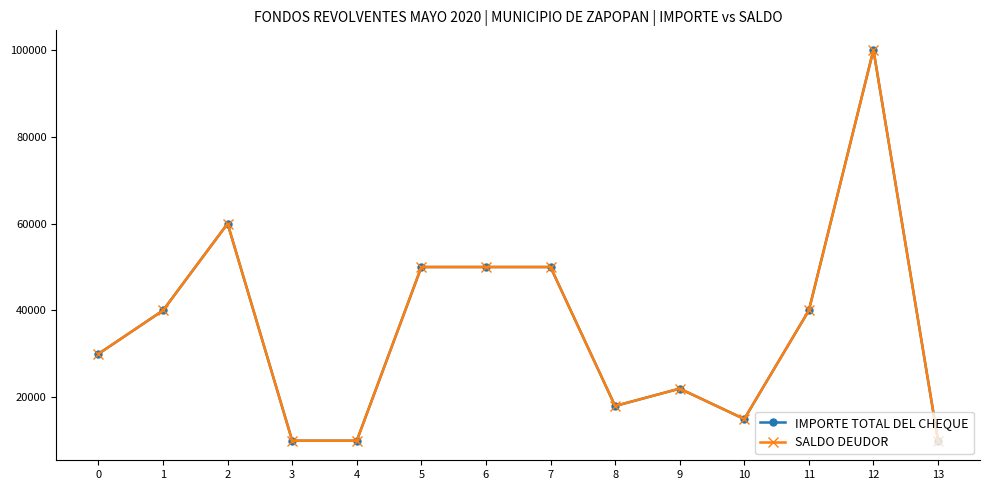

Is the value of SALDO DEUDOR at 7 greater than the value of IMPORTE TOTAL DEL CHEQUE at 10?

Yes